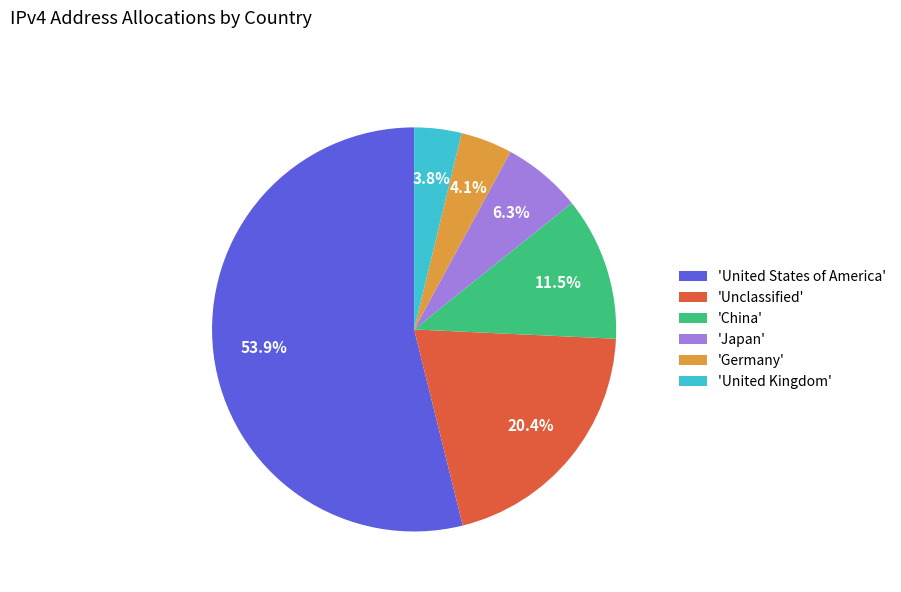

How much of the chart is everything except 'Germany'?

95.9%